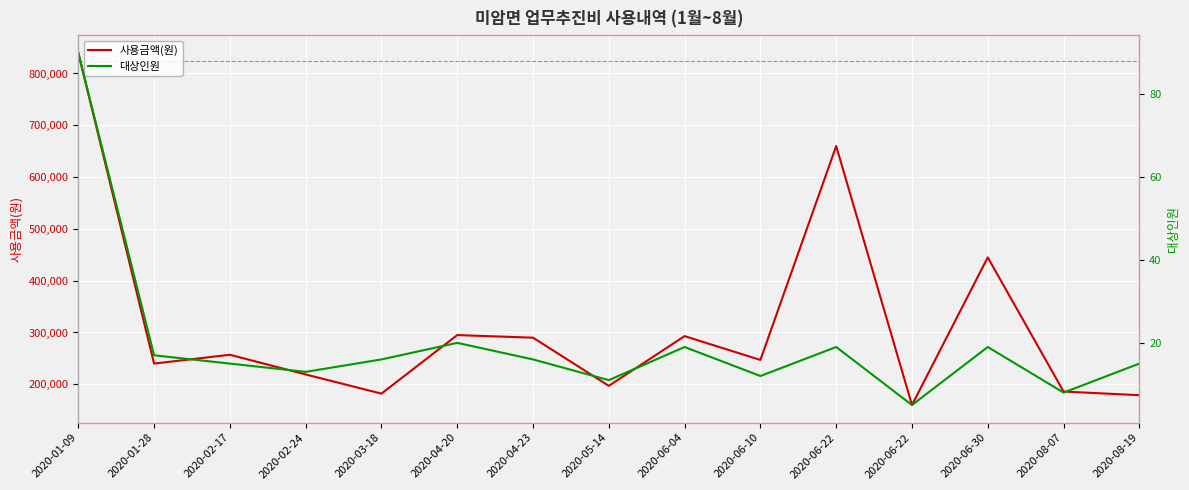

At which label does 대상인원 reach its peak?

2020-01-09